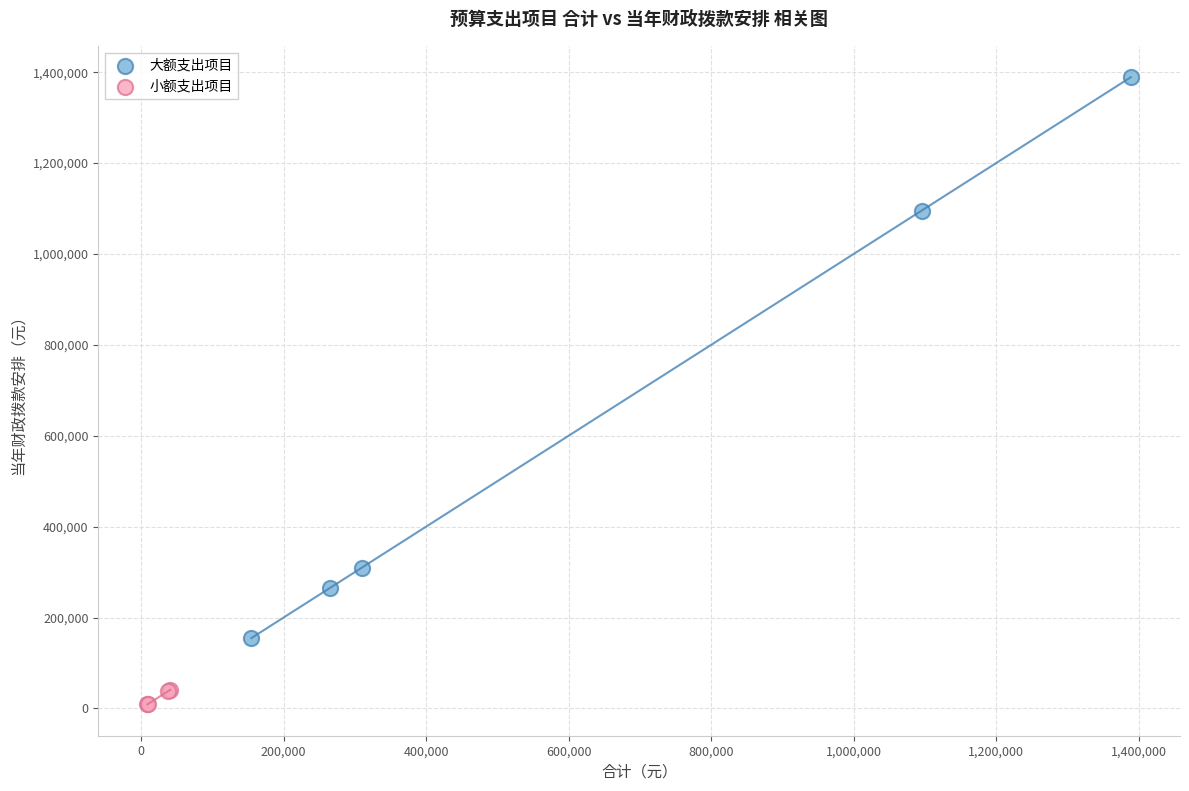

What are all the series names shown in the legend?

大额支出项目, 小额支出项目